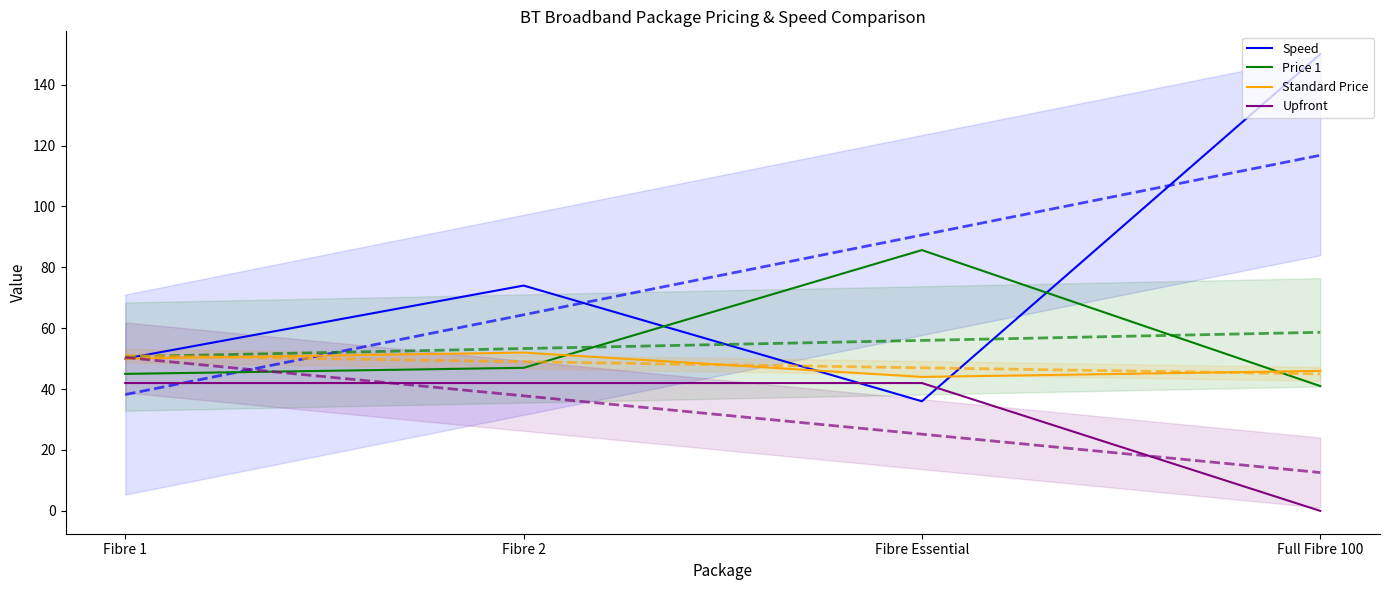

What is the spread (max minus min) of values at Fibre Essential?

49.7